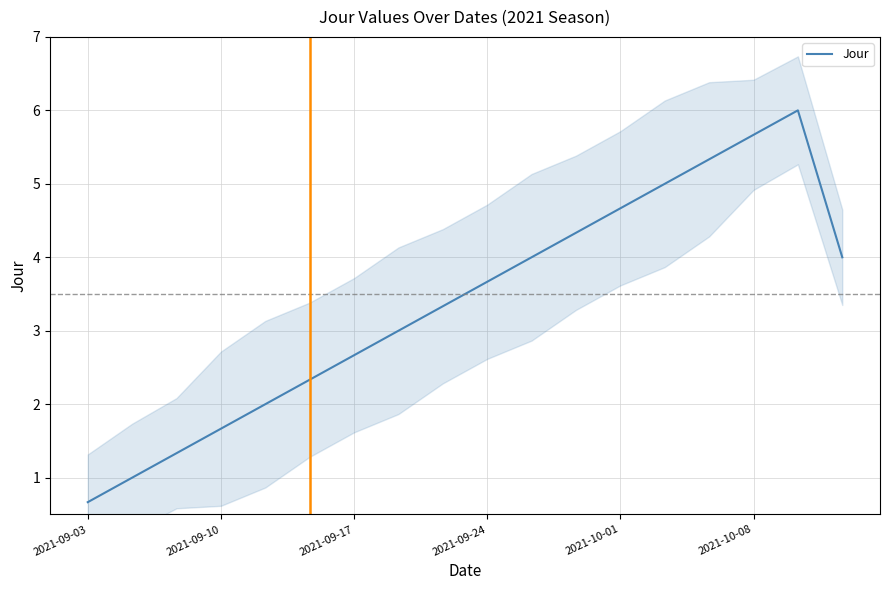

Where is the first local maximum?

16